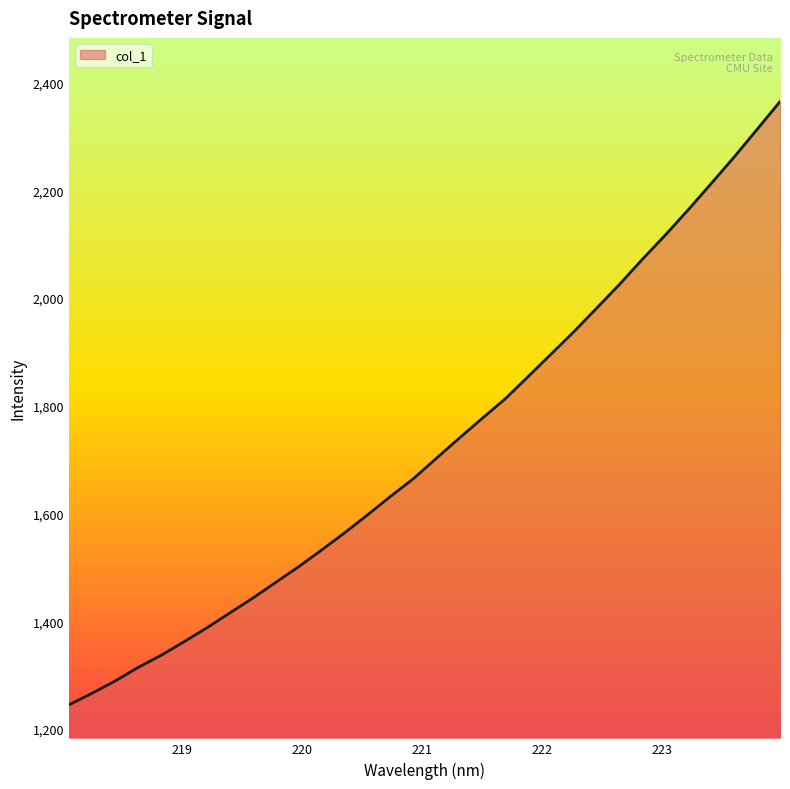

True or false: there are more than 2 points higher than both neighbors.

False